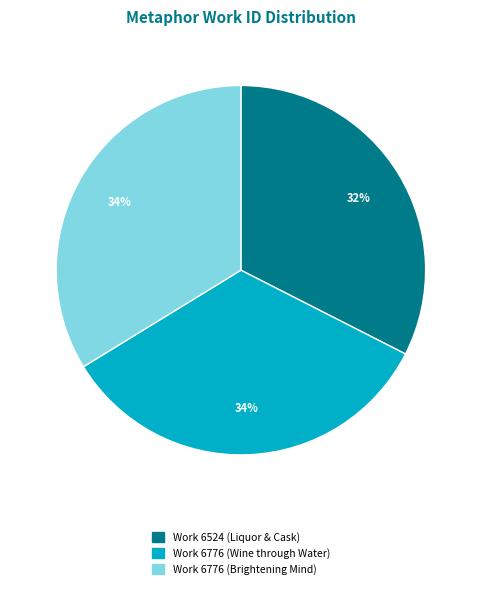

Does any single category account for the majority?

No